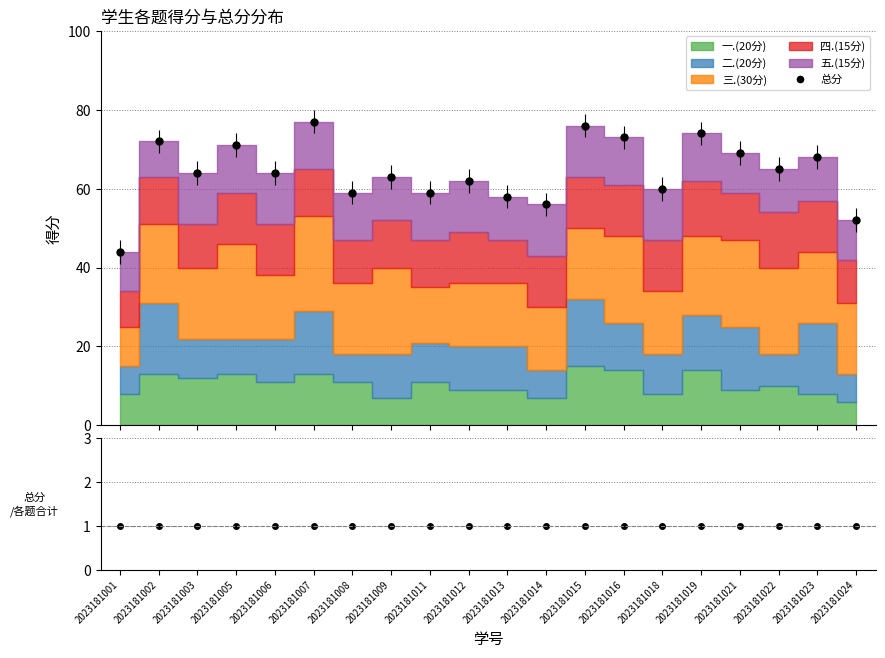

How many interior local peaks does the 总分 series have?

8